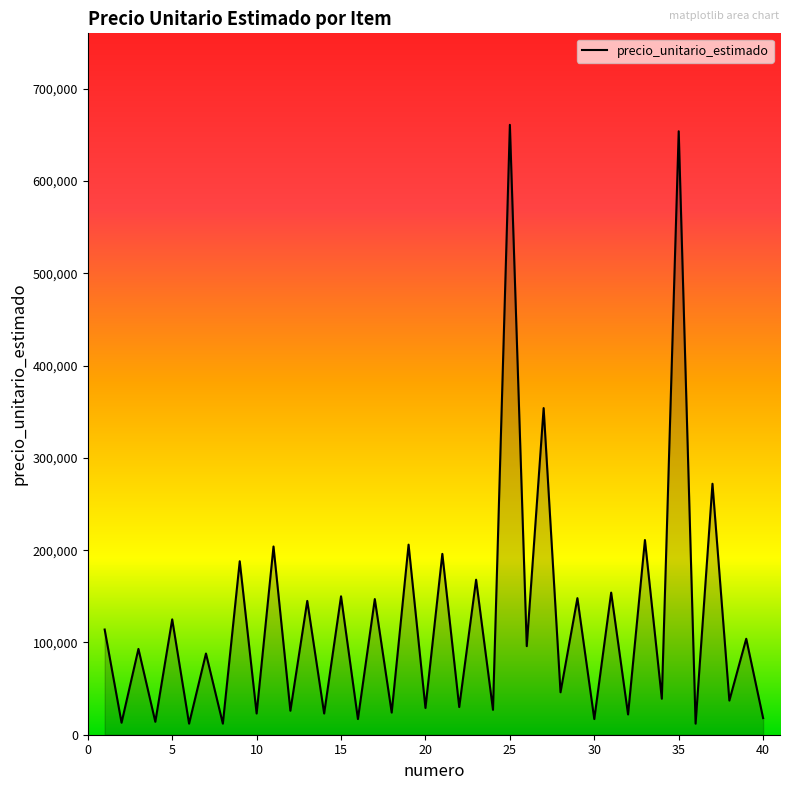

Does the chart have visible grid lines?

No